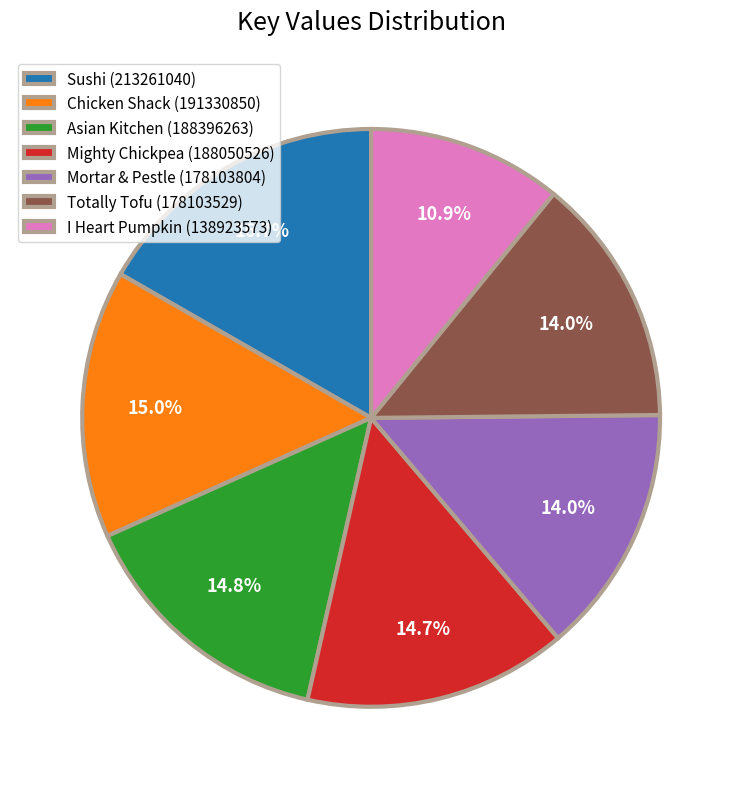

The Chicken Shack slice represents 15% of the pie. True or false?

True